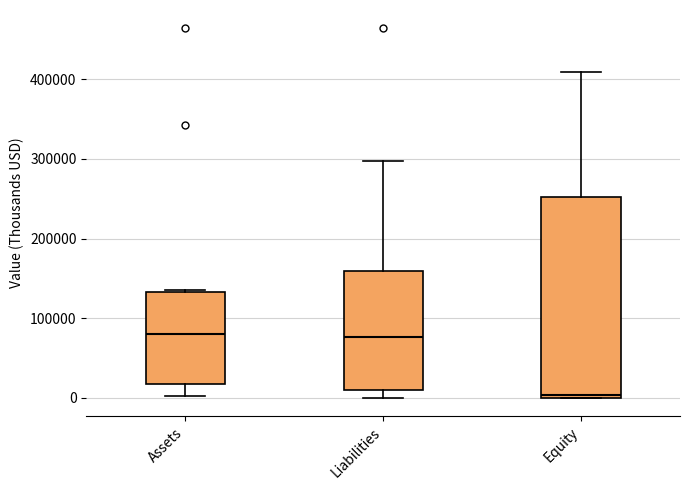

Which box is the tallest, from its lower edge to its upper edge?

Equity